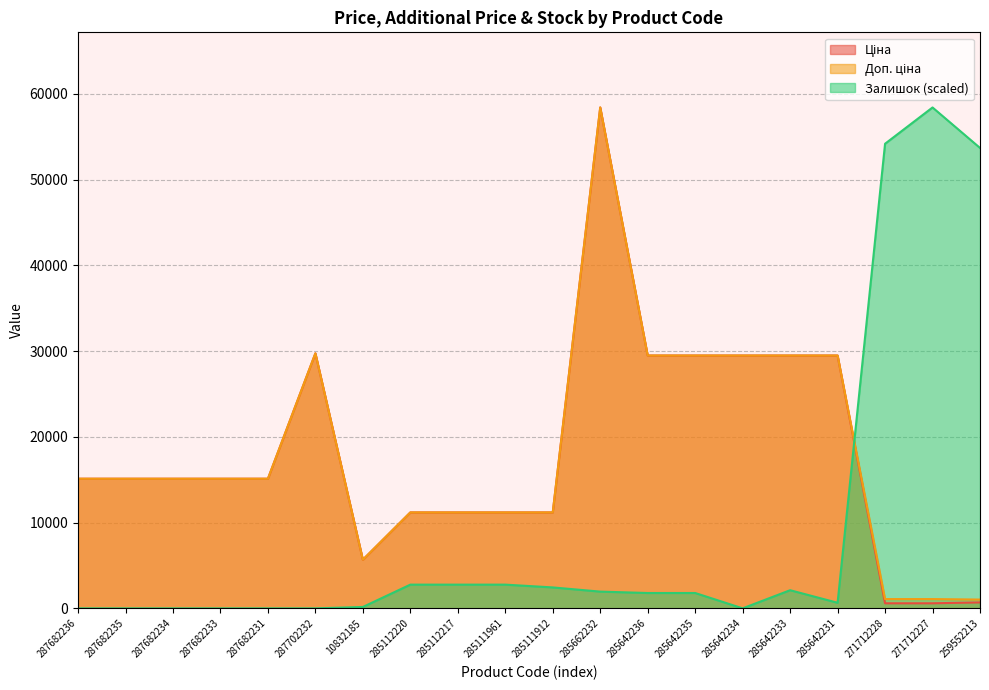

Is it true that Залишок equals -18518.9 at 287682233?

False